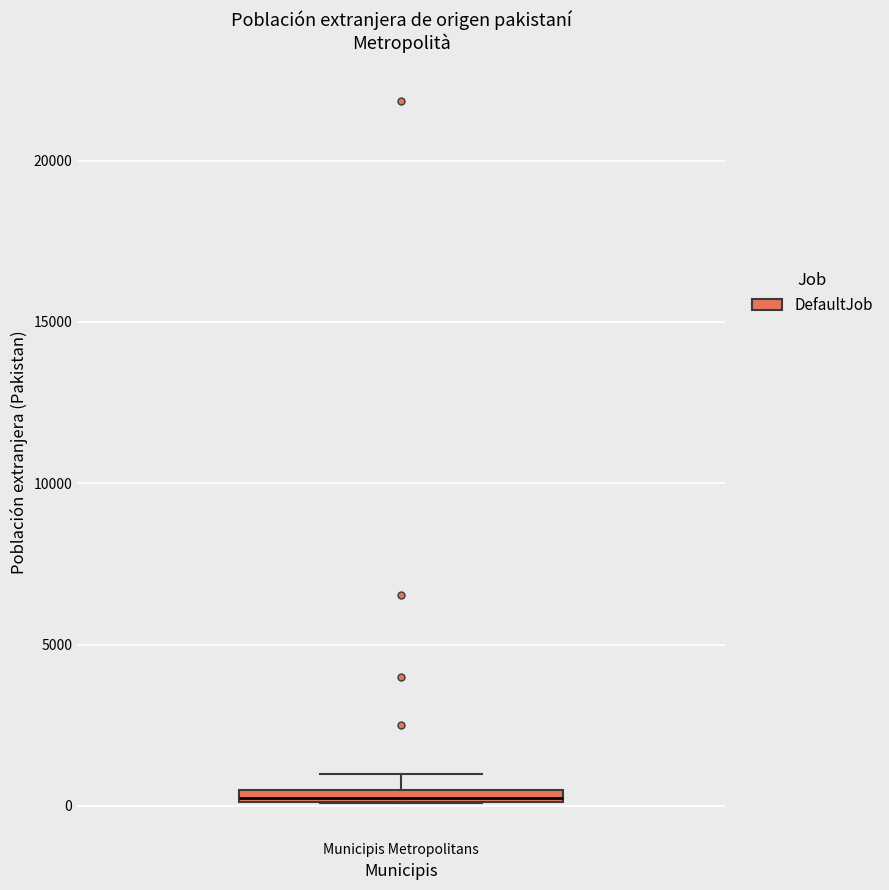

Where is the upper edge of the box for Municipis Metropolitans on the y-axis? The values are not printed on the chart, so give them approximately, as read against the axis.

500